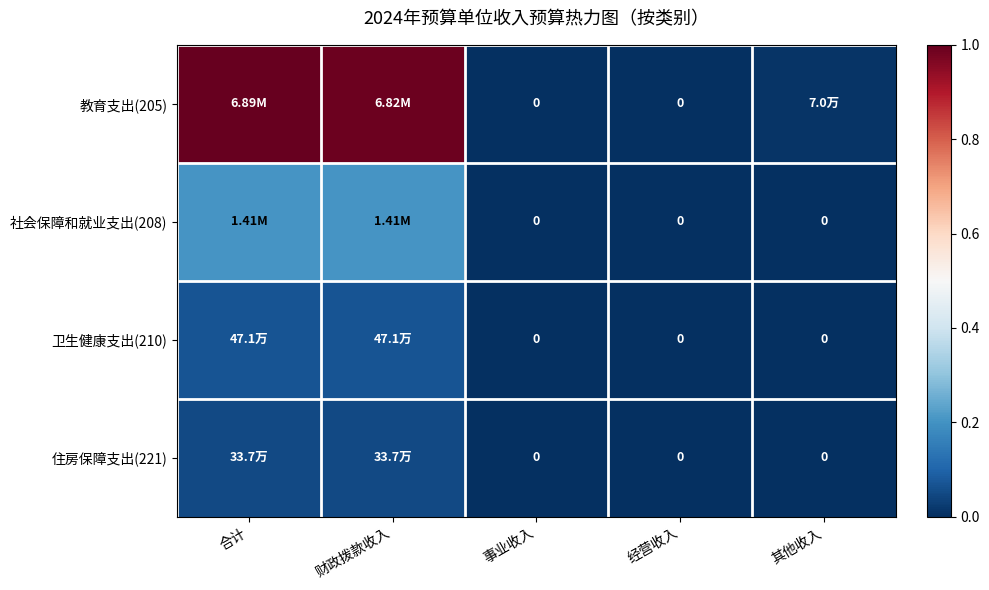

The 教育支出(205) series shows 1.0 at 财政拨款收入. True or false?

True